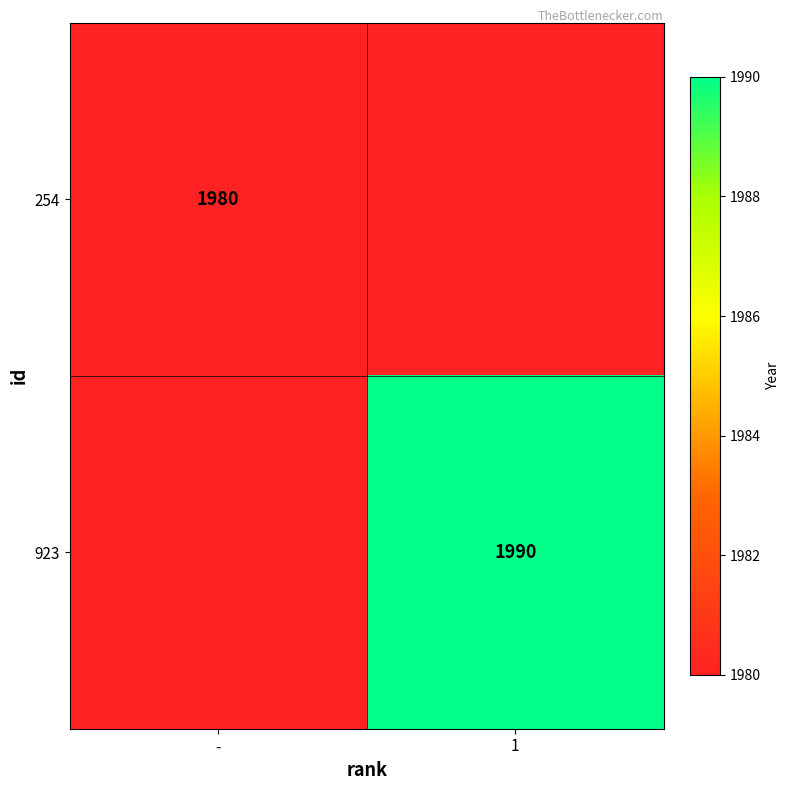

Is it true that 923 equals 1990 at 1?

True